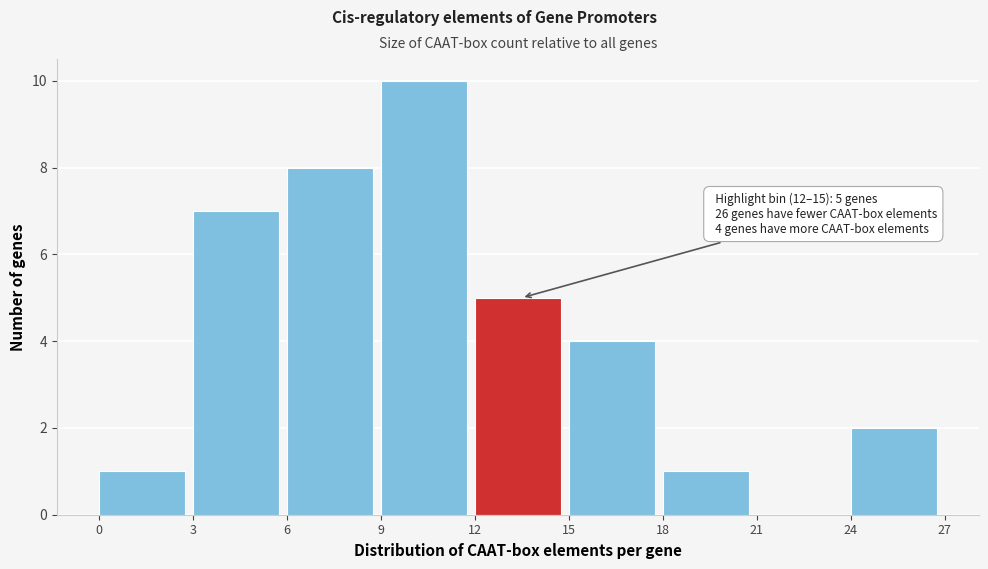

Over which range of the x-axis is the bar tallest?

9 to 12